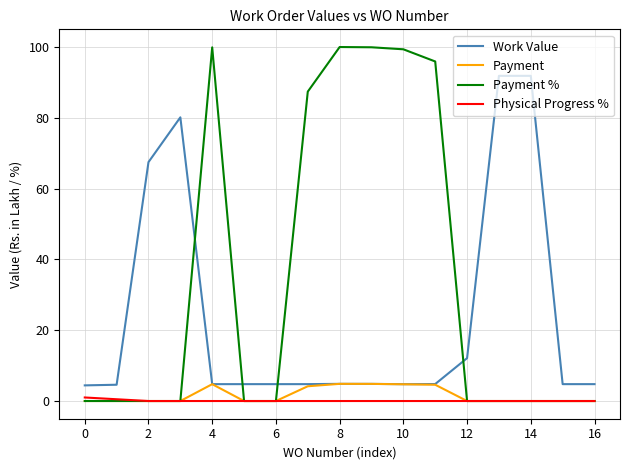

True or false: Work Value and Physical Progress % cross at least once.

False